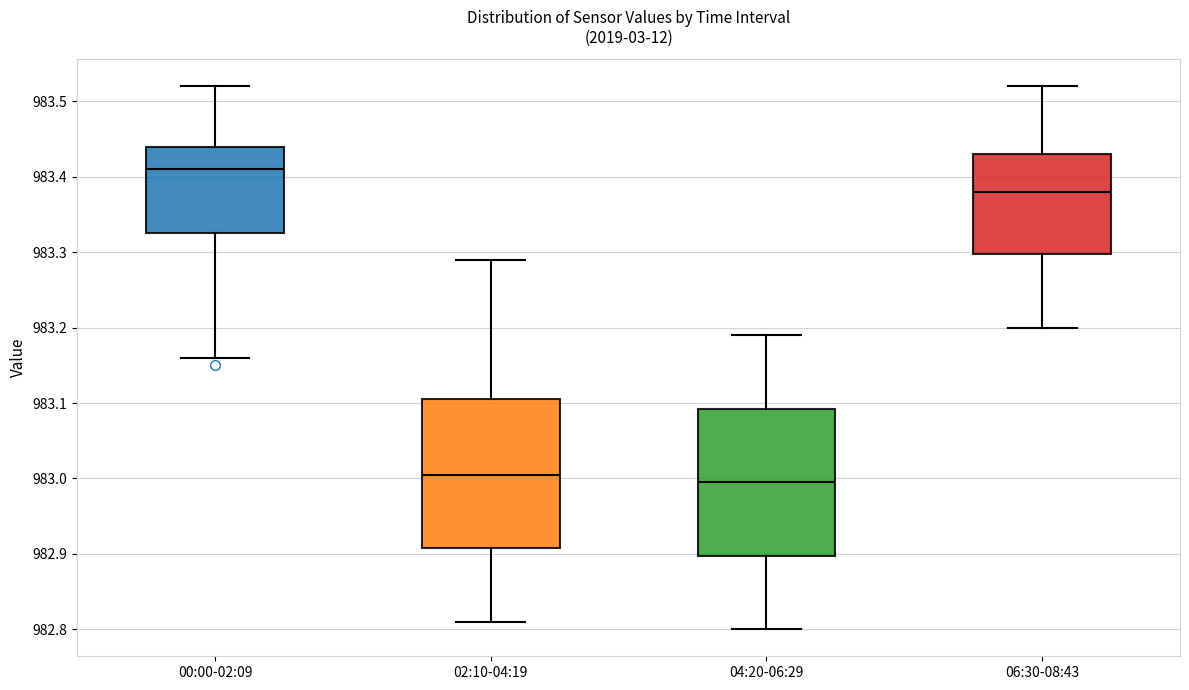

Reading left to right, read every box against the y-axis: the position of its median line, the range the box covers, and the ends of its whiskers. The values are not printed on the chart, so give them approximately, as read against the axis.

00:00-02:09: median 983.41, box 983.33 to 983.44, whiskers 983.16 to 983.52
02:10-04:19: median 983.01, box 982.91 to 983.11, whiskers 982.81 to 983.29
04:20-06:29: median 983.00, box 982.90 to 983.09, whiskers 982.80 to 983.19
06:30-08:43: median 983.38, box 983.30 to 983.43, whiskers 983.20 to 983.52